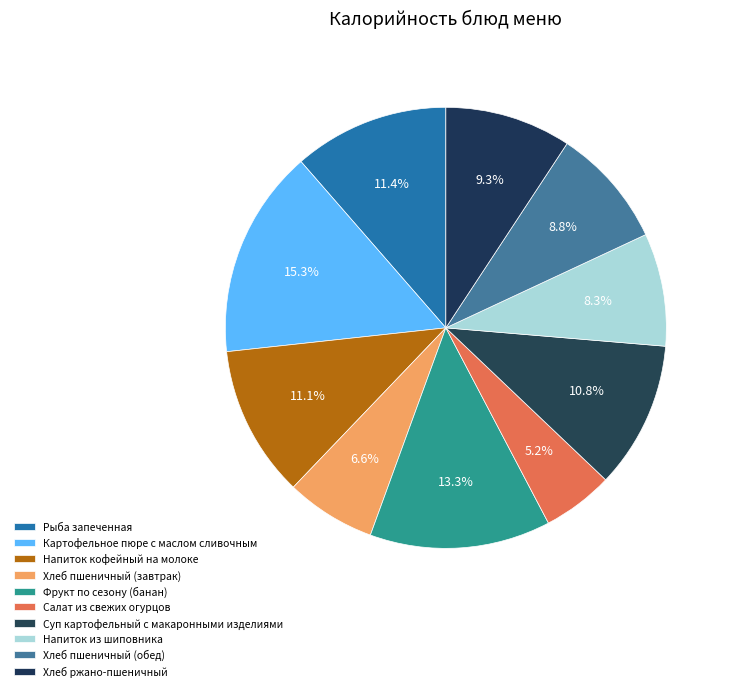

Count the number of slices in the pie.

10